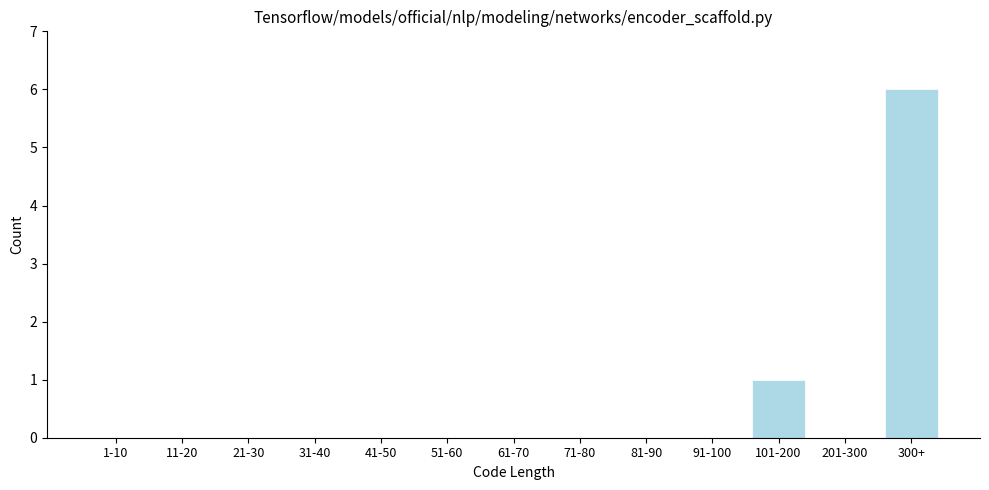

Reading left to right, extract all data points from this chart.

1-10=0	11-20=0	21-30=0	31-40=0	41-50=0	51-60=0	61-70=0	71-80=0	81-90=0	91-100=0	101-200=1	201-300=0	300+=6